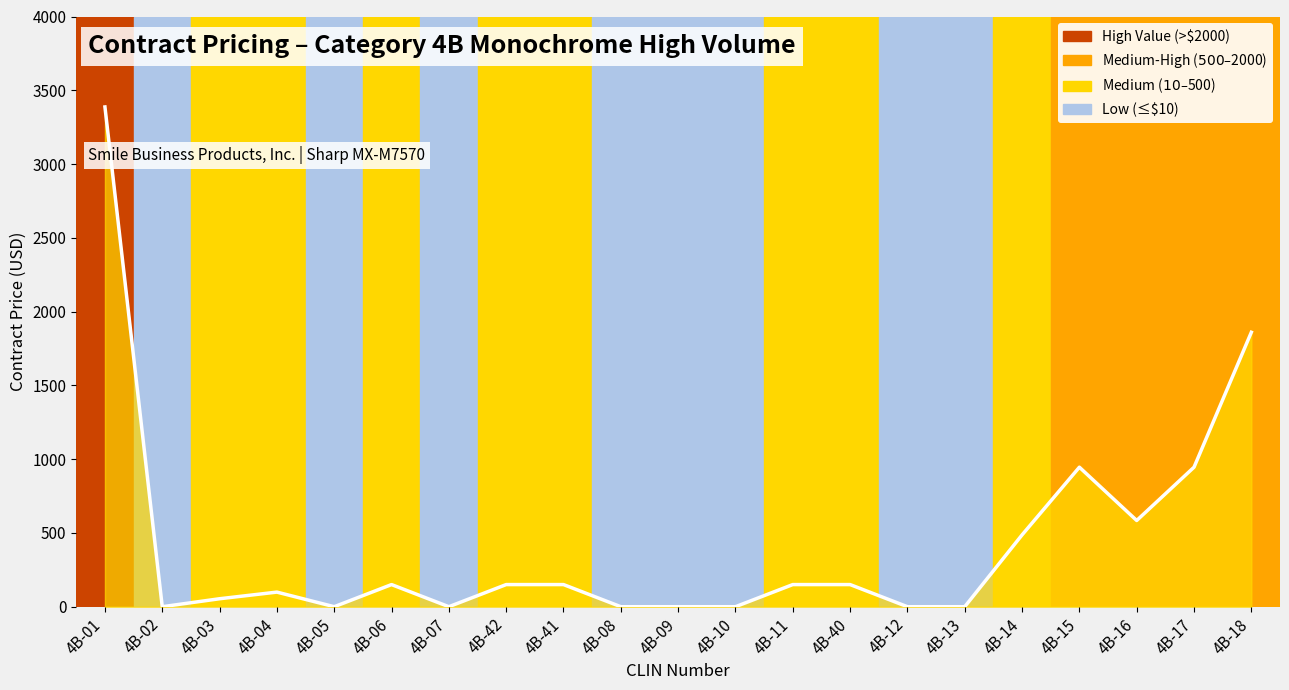

How many interior local peaks (higher than both neighbors) does the data have?

3